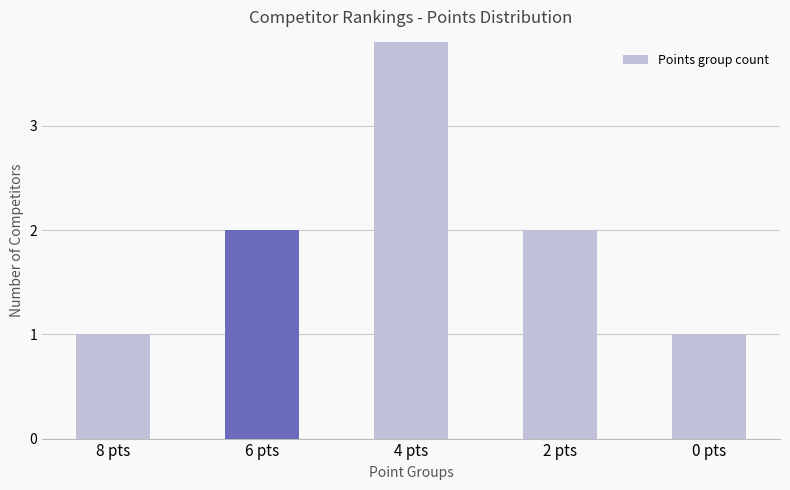

What is the difference between the second highest and minimum values?

1